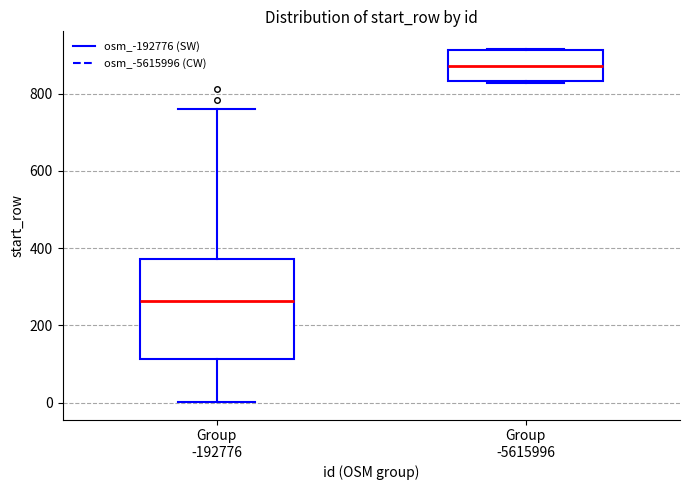

Reading left to right, read every box against the y-axis: the position of its median line, the range the box covers, and the ends of its whiskers. The values are not printed on the chart, so give them approximately, as read against the axis.

Group -192776: median 260, box 120 to 380, whiskers 0 to 760
Group -5615996: median 880, box 840 to 920, whiskers 820 to 920